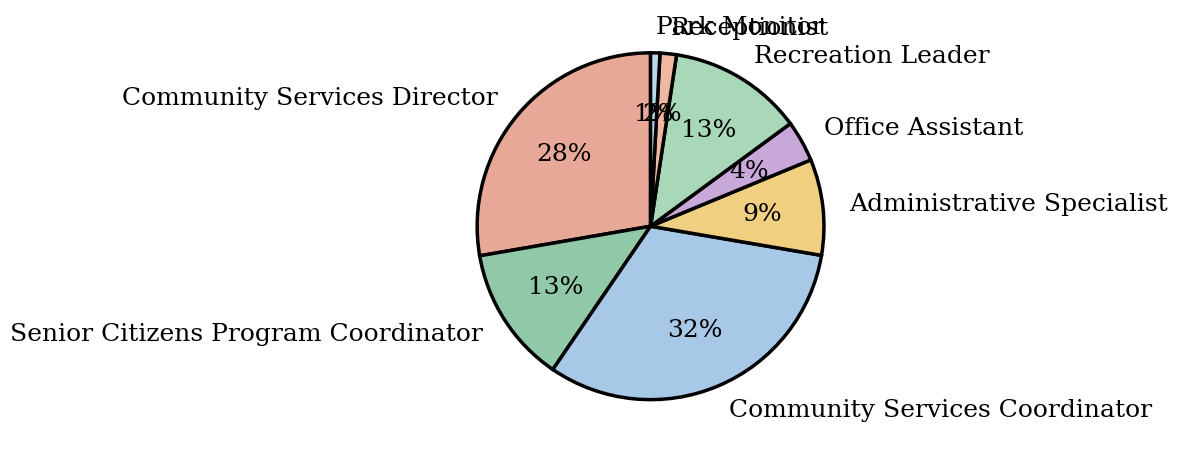

True or false: Recreation Leader accounts for 5% of the total.

False